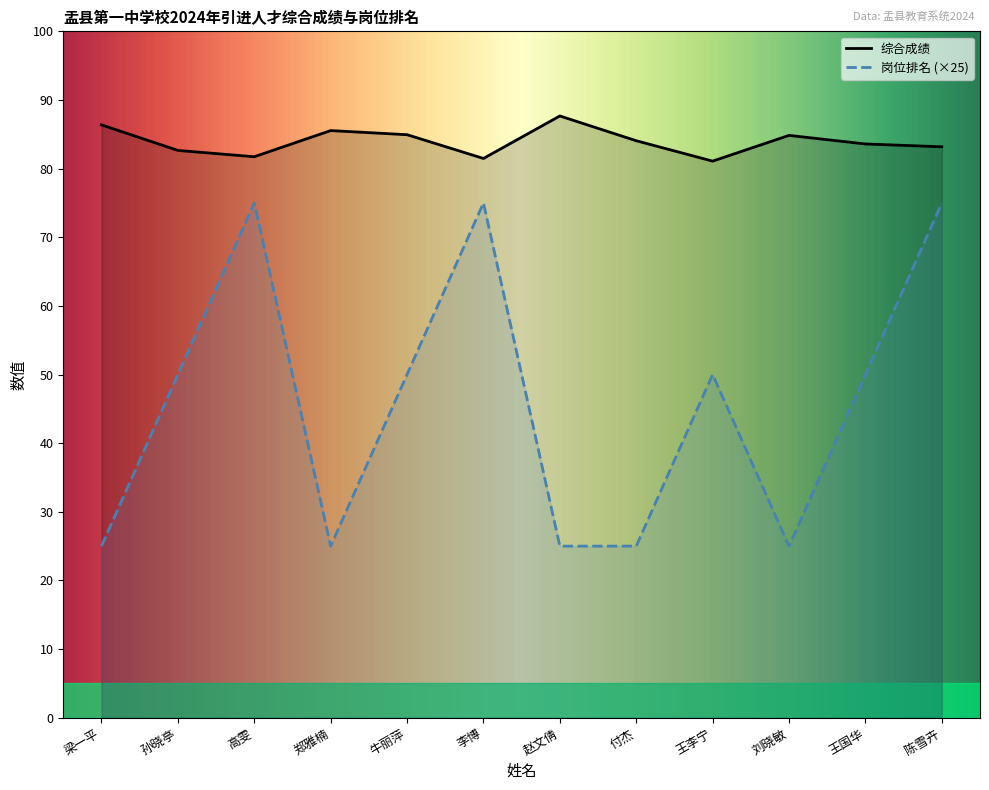

At which label does 岗位排名 first exceed 50?

高雯